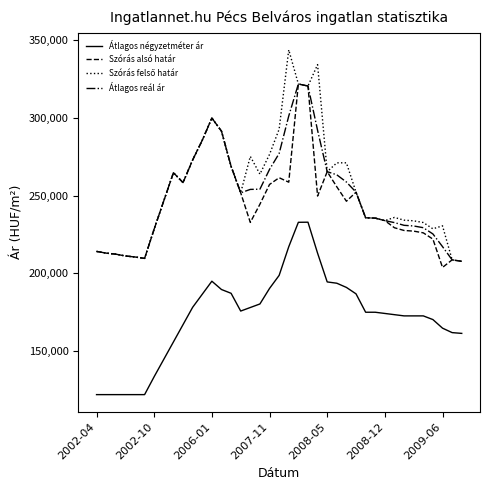

True or false: Átlagos négyzetméter ár and Átlagos reál ár intersect in this chart.

False